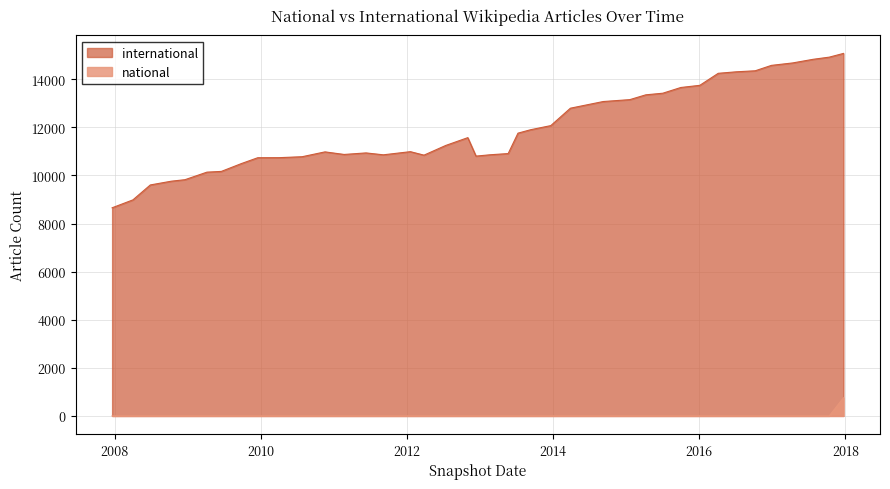

What is the lowest value of the national series?

1